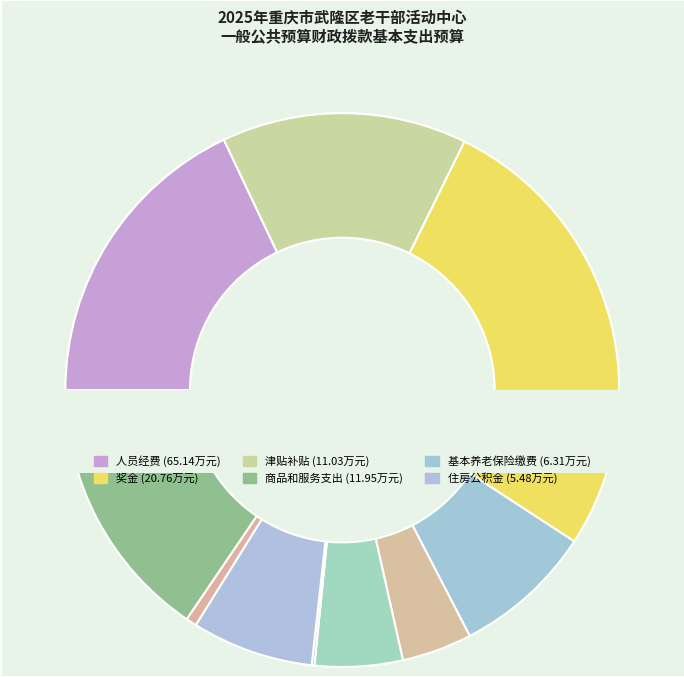

Does 津贴补贴 account for over 50% of the chart?

No